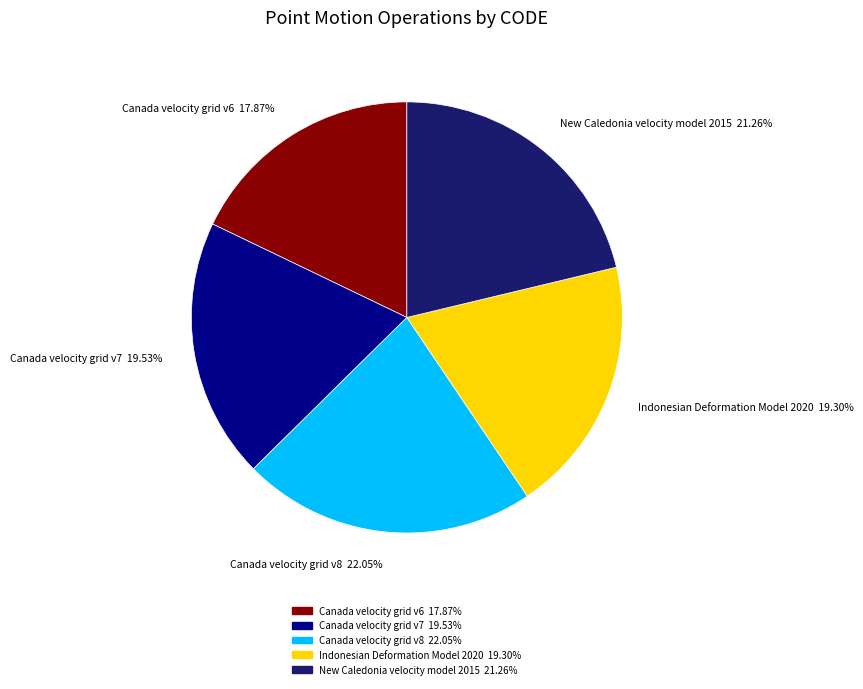

Is it true that Indonesian Deformation Model 2020 is 19% of the pie?

True